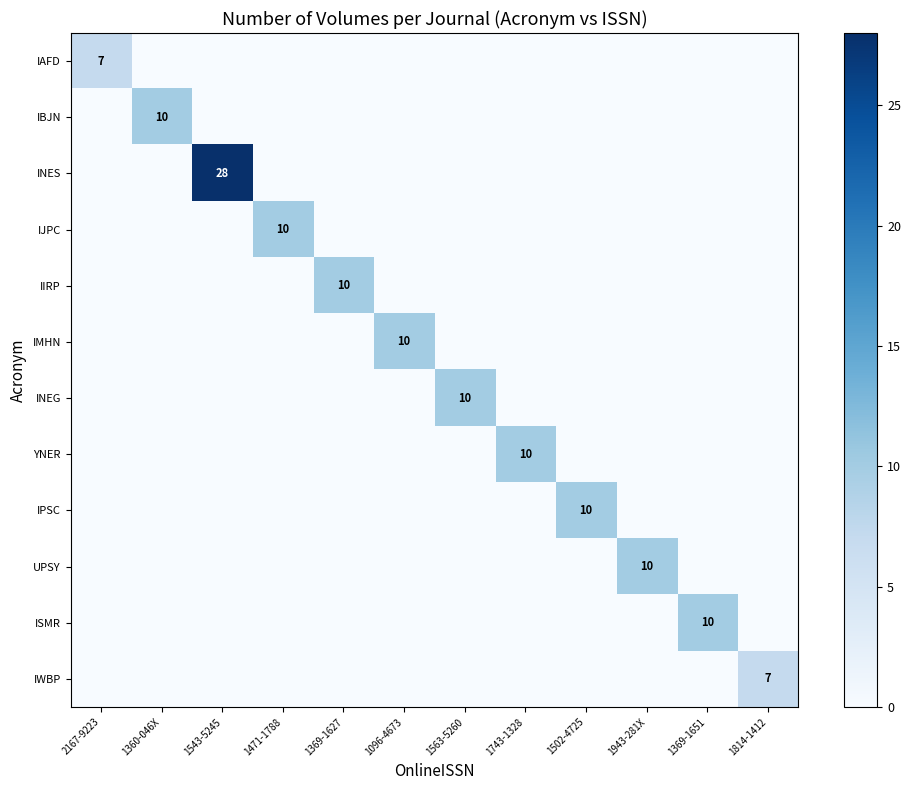

True or false: INES has a value of 44 at 1543-5245.

False